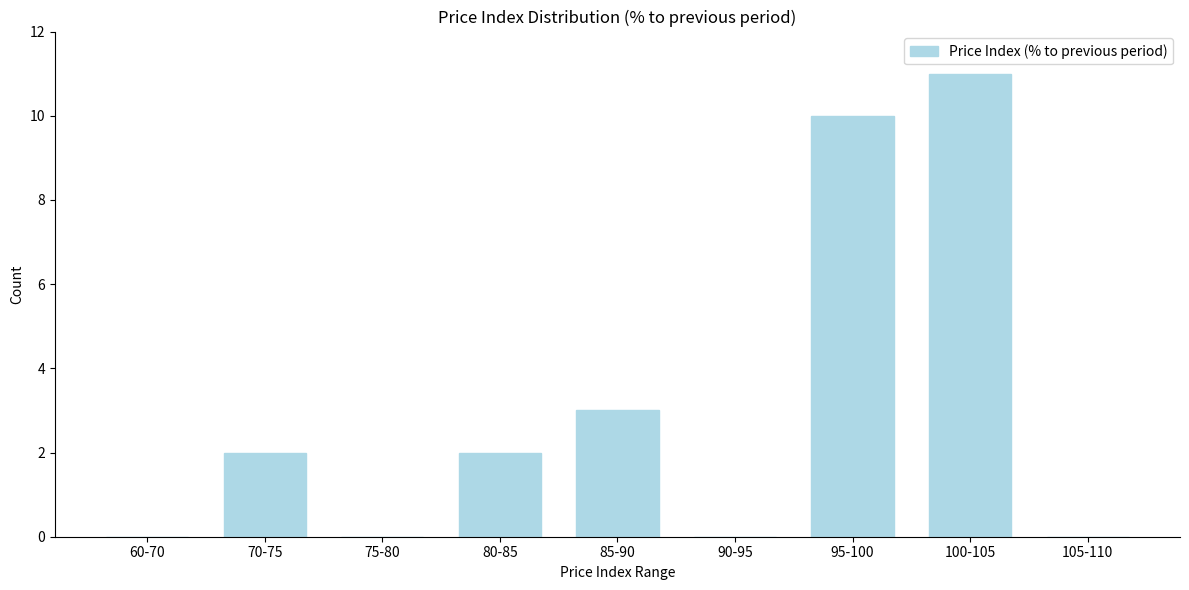

Reading right to left, list all the values displayed in this chart.

105-110=0	100-105=11	95-100=10	90-95=0	85-90=3	80-85=2	75-80=0	70-75=2	60-70=0